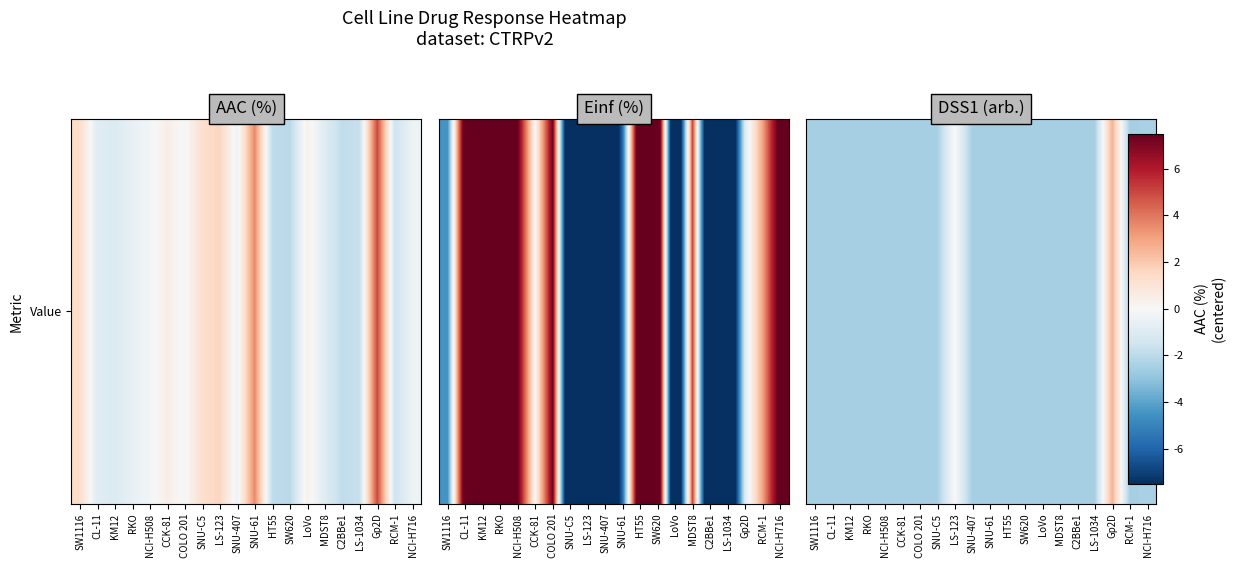

Reading left to right, extract all data points from this chart.

SW1116=-10.0	CL-11=-10.0	KM12=-10.0	RKO=-10.0	NCI-H508=-10.0	CCK-81=-10.0	COLO 201=-10.0	SNU-C5=-10.0	LS-123=0.3	SNU-407=-10.0	SNU-61=-10.0	HT55=-10.0	SW620=-10.0	LoVo=-10.0	MDST8=-10.0	C2BBe1=-10.0	LS-1034=-10.0	Gp2D=10.4	RCM-1=-10.0	NCI-H716=-9.7